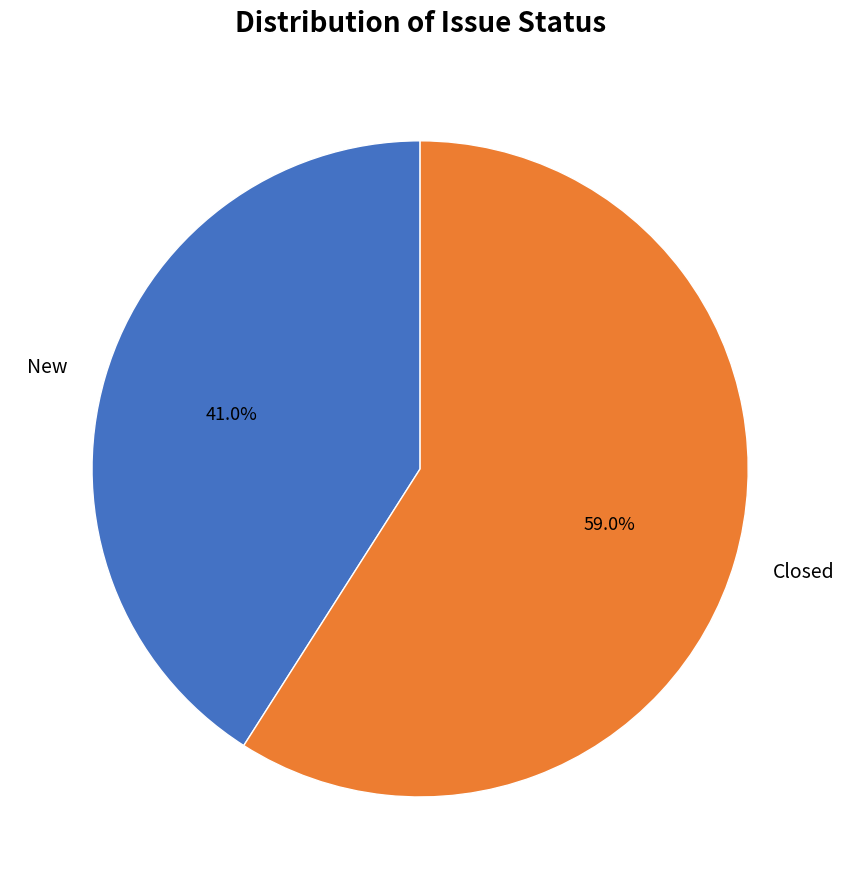

How many slices are in this pie chart?

2